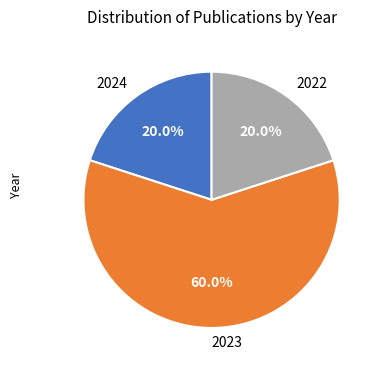

How many segments does this pie chart have?

3